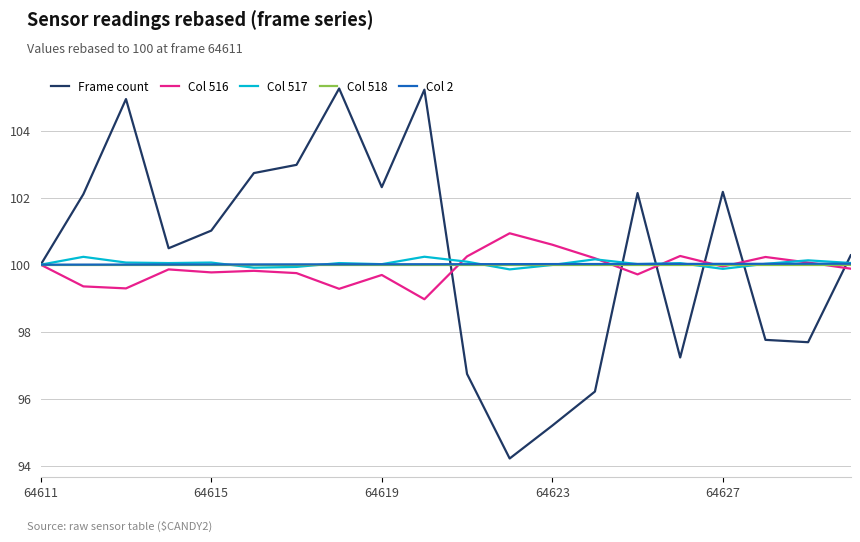

Which series has the widest spread of values?

Frame count